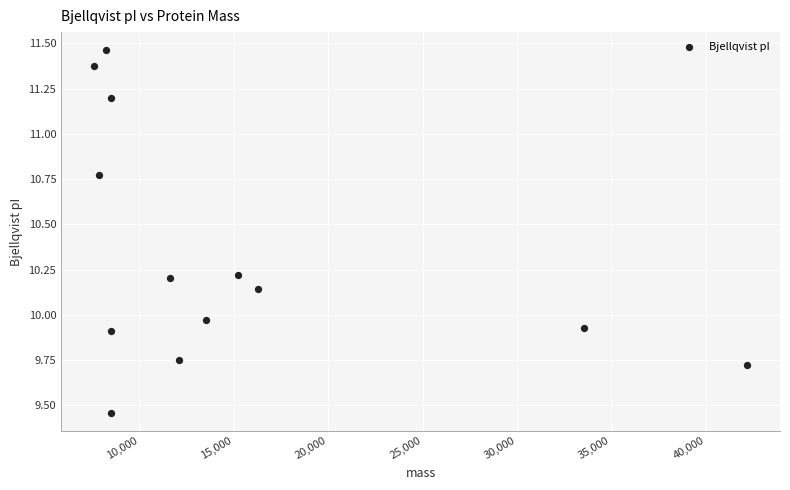

What is the range of Y values (max minus min)?

2.0